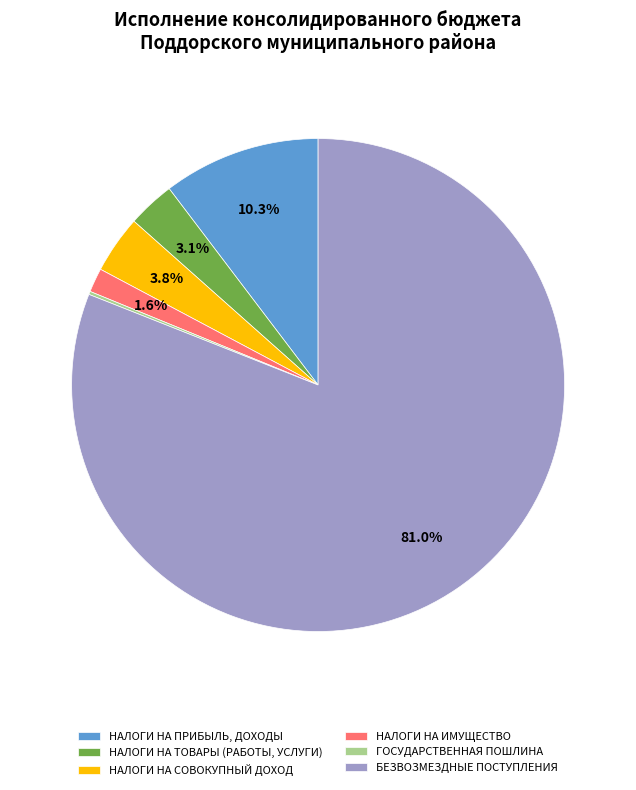

How much of the chart is everything except БЕЗВОЗМЕЗДНЫЕ ПОСТУПЛЕНИЯ?

19.0%